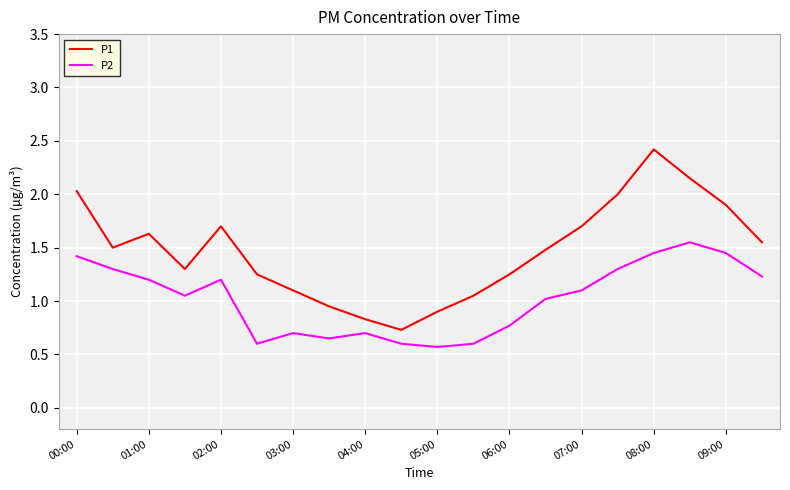

What are all the series names shown in the legend?

P1, P2